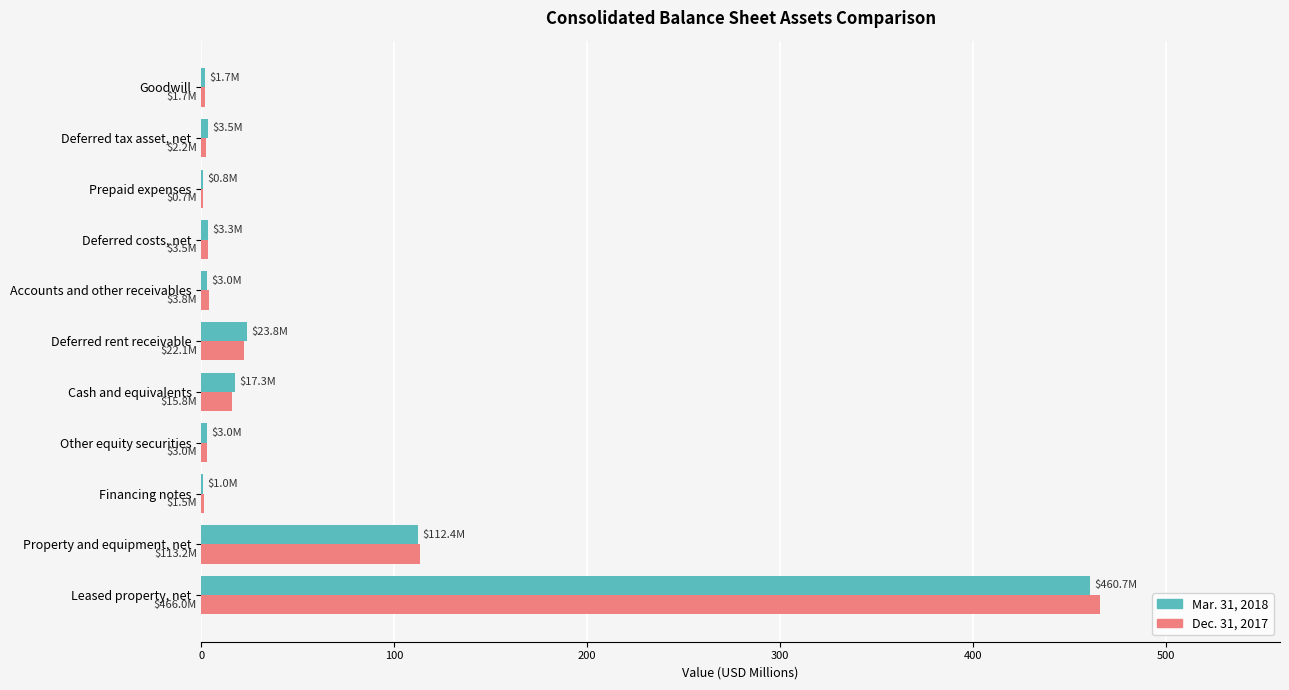

What is the average value of the Mar. 31, 2018 series?

57.3